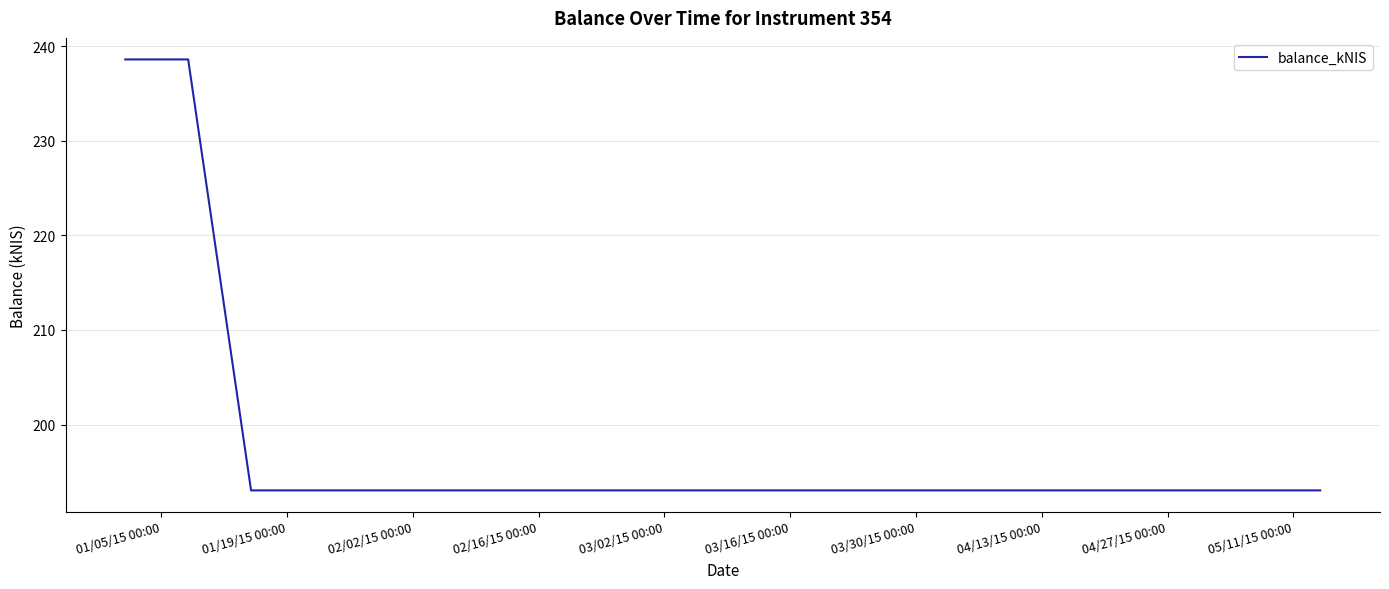

What is the difference between the maximum and minimum values?

45.6